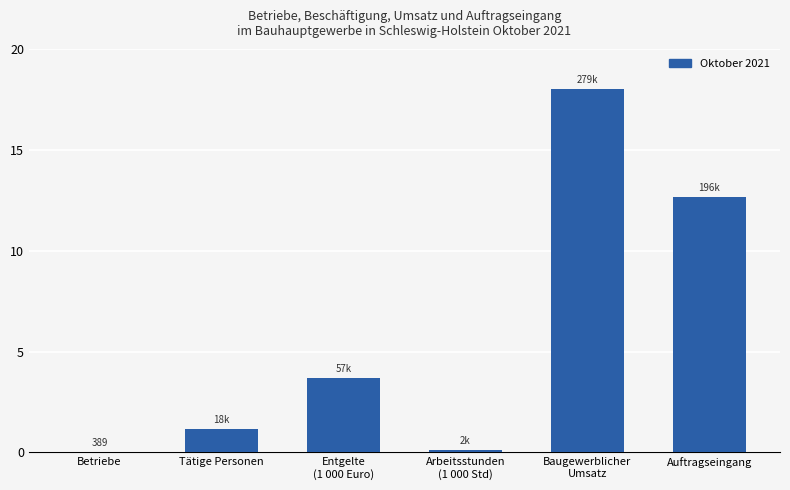

Between Betriebe and Tätige Personen, which is larger?

Tätige Personen